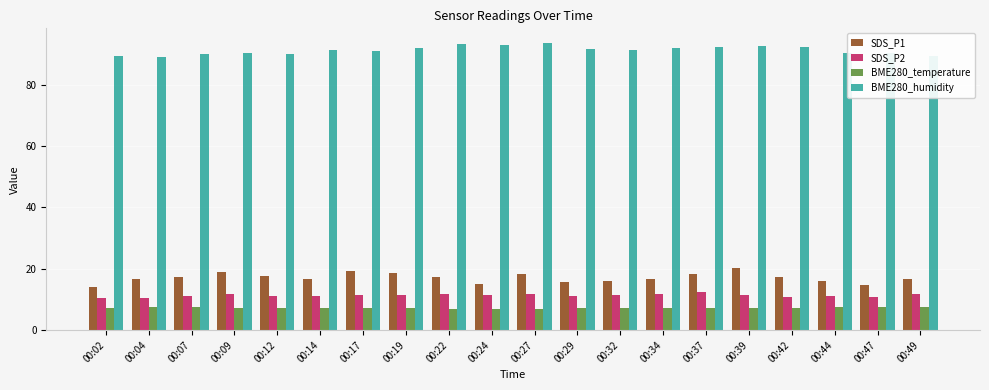

What is the lowest value of the BME280_temperature series?

6.9